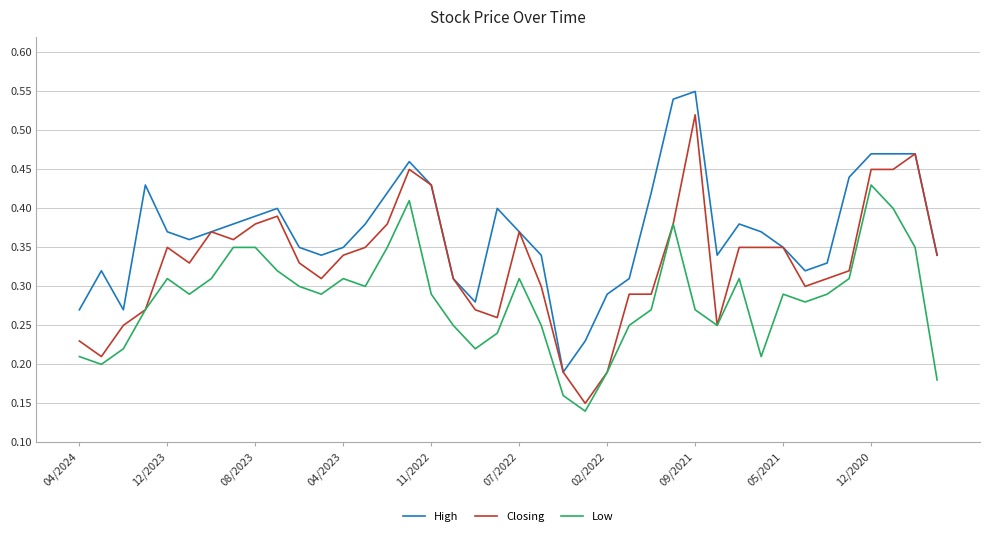

True or false: High and Low cross at least once.

False